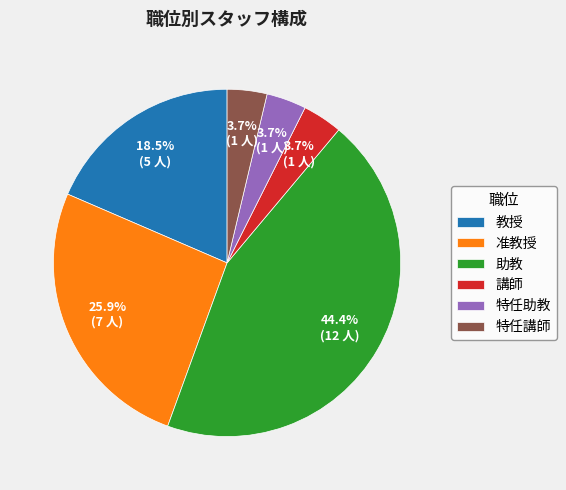

Do 准教授 and 講師 together represent more than half of the pie?

No